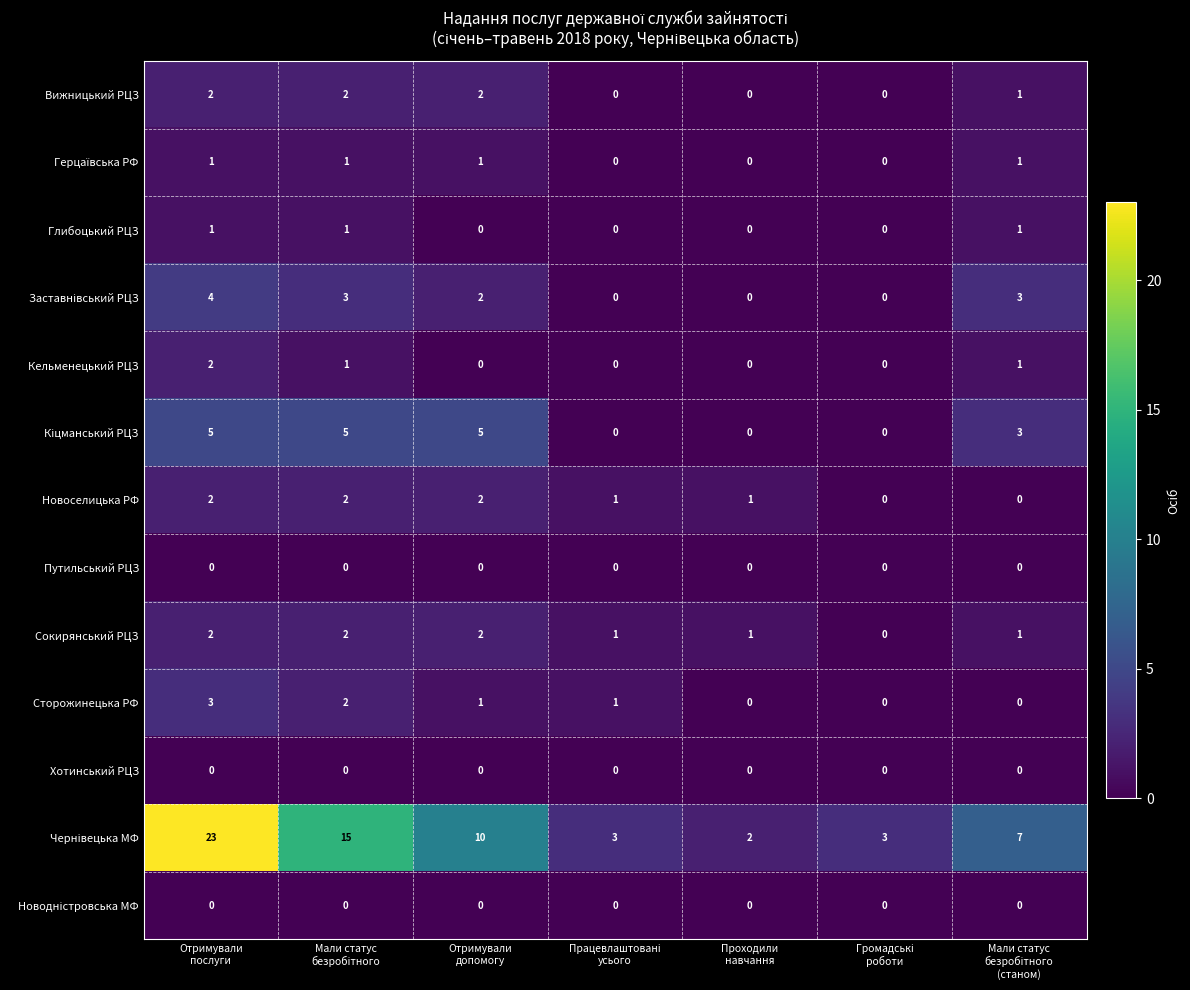

How many positive values does the Глибоцький РЦЗ series have?

3